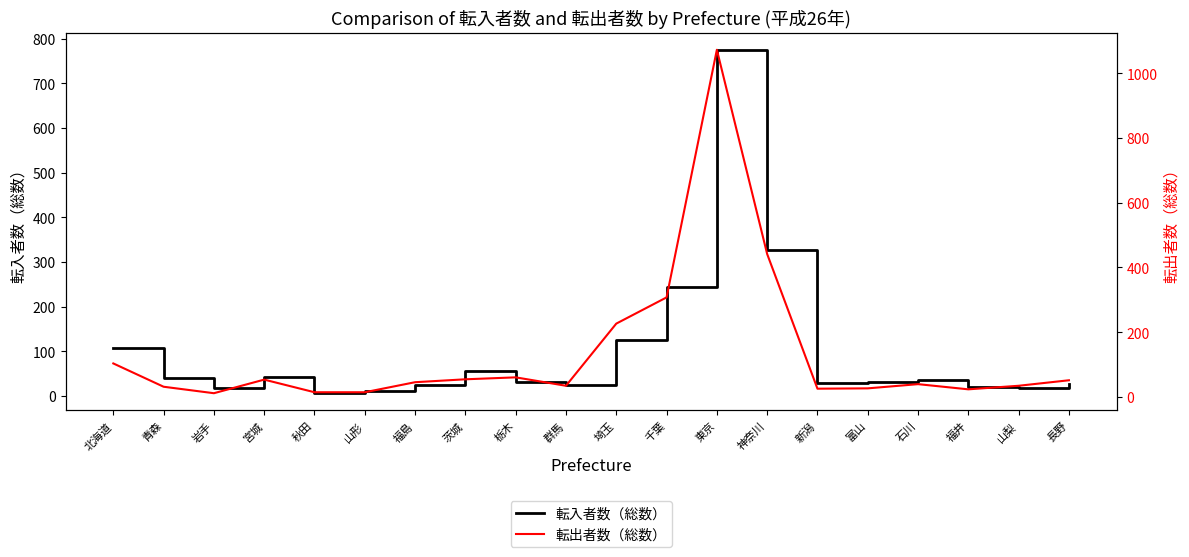

The 転入者数（総数） series shows 13 at 富山. True or false?

False